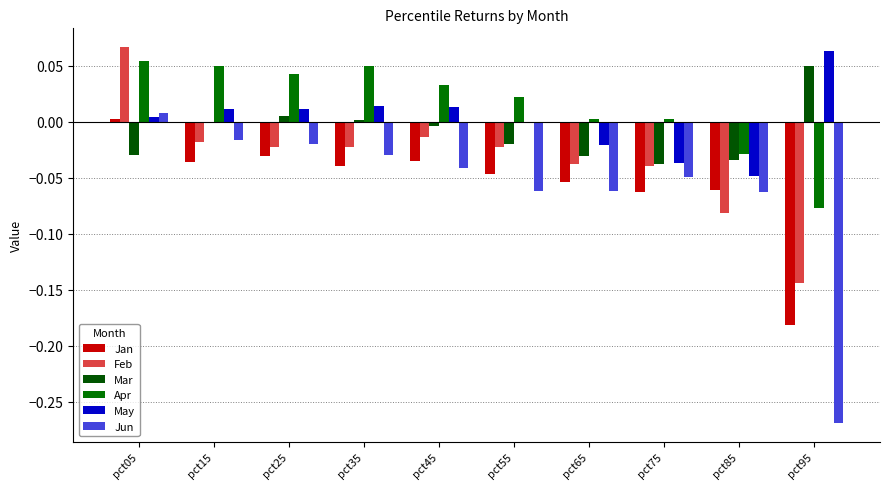

Rank the categories by Apr value from lowest to highest.

pct95, pct85, pct65, pct75, pct55, pct45, pct25, pct15, pct35, pct05